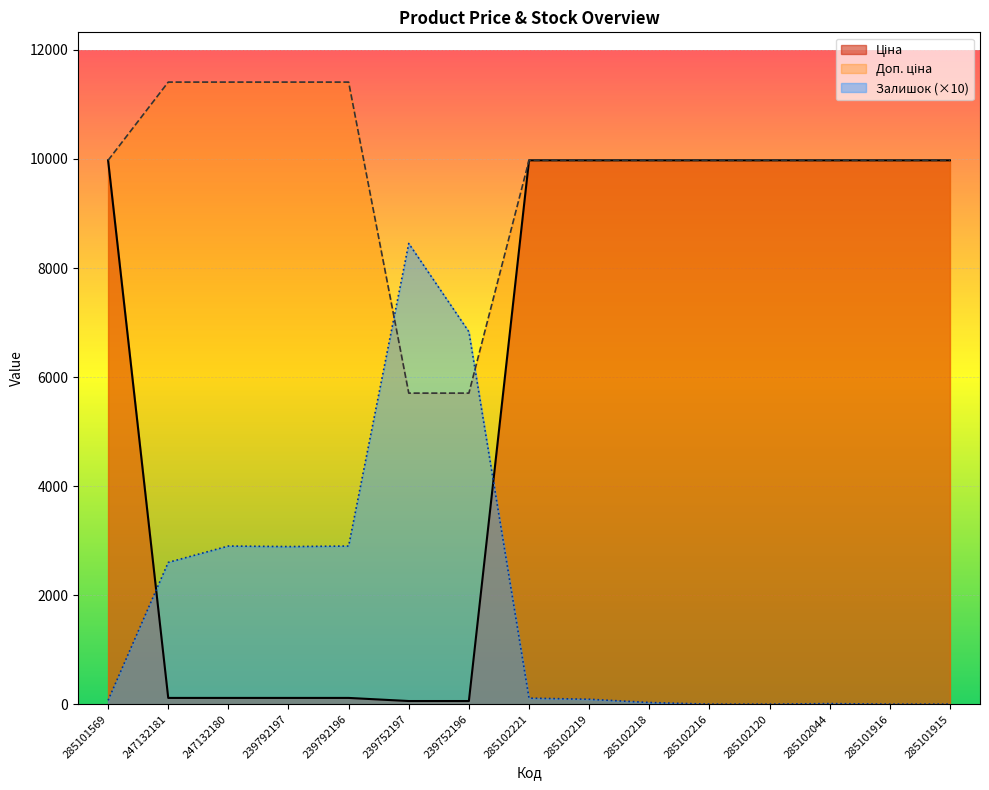

At which label does Доп. ціна reach its minimum?

239752197